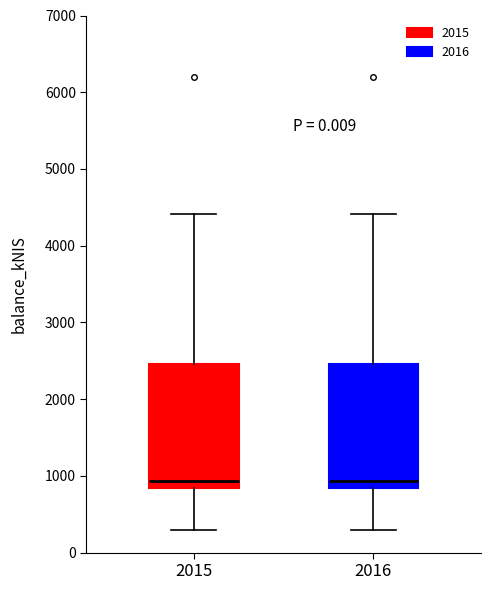

Reading left to right, transcribe this box plot: for each box, give where its median line is, the range the box spans, and where its two whiskers end, as read against the y-axis. The values are not printed on the chart, so give them approximately, as read against the axis.

2015: median 900, box 800 to 2500, whiskers 300 to 4400
2016: median 900, box 800 to 2500, whiskers 300 to 4400